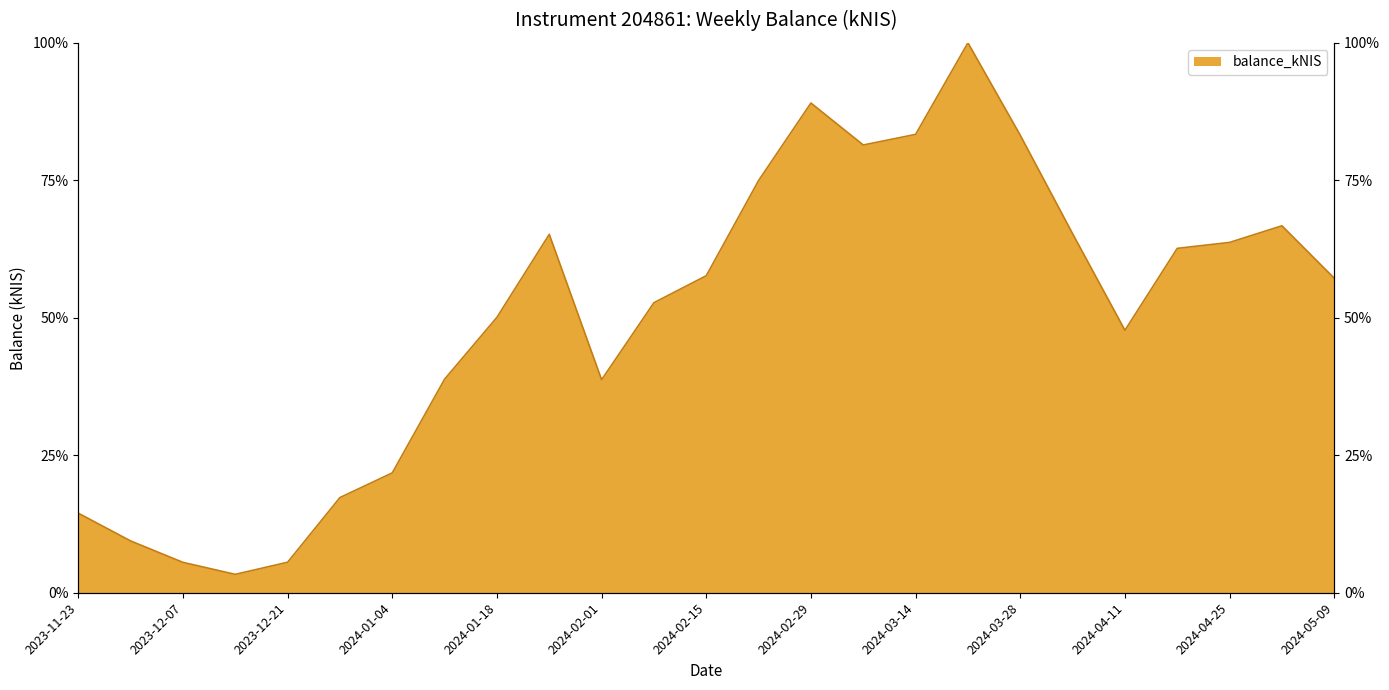

Rank the categories by value from highest to lowest.

2024-03-21, 2024-02-29, 2024-03-14, 2024-03-28, 2024-03-07, 2024-02-22, 2024-05-02, 2024-04-04, 2024-01-25, 2024-04-25, 2024-04-18, 2024-02-15, 2024-05-09, 2024-02-08, 2024-01-18, 2024-04-11, 2024-01-11, 2024-02-01, 2024-01-04, 2023-12-28, 2023-11-23, 2023-11-30, 2023-12-21, 2023-12-07, 2023-12-14